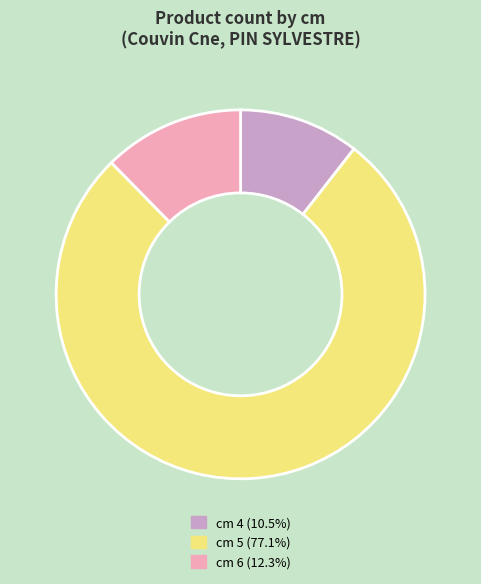

How many segments does this pie chart have?

3